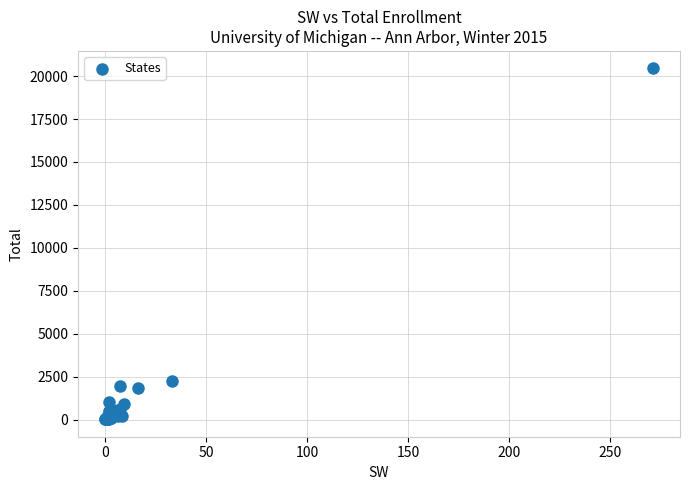

What Y value in the scatter plot is closest to 10240?

2277